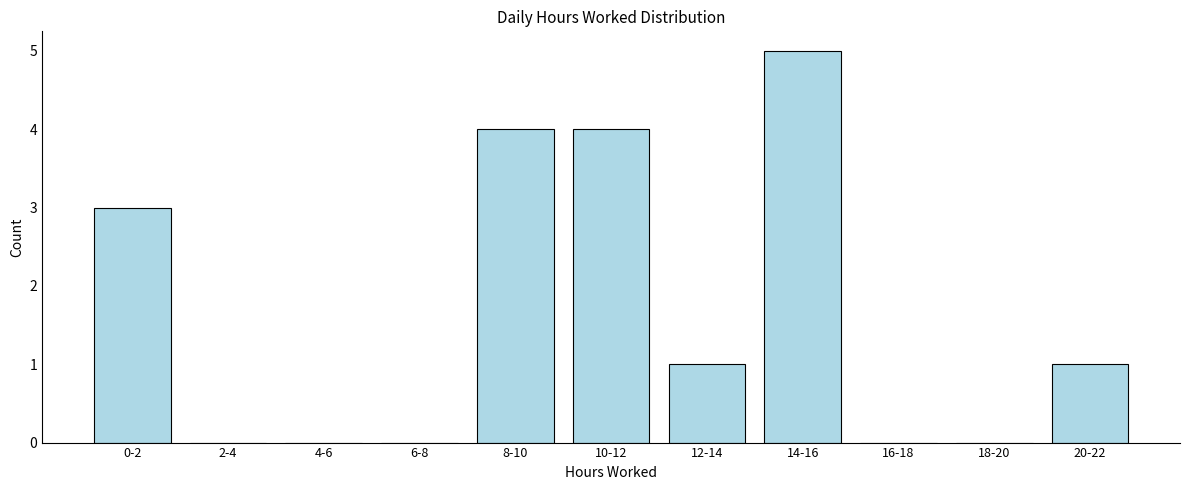

Reading left to right, transcribe all the data shown in this chart.

0-2=3	2-4=0	4-6=0	6-8=0	8-10=4	10-12=4	12-14=1	14-16=5	16-18=0	18-20=0	20-22=1